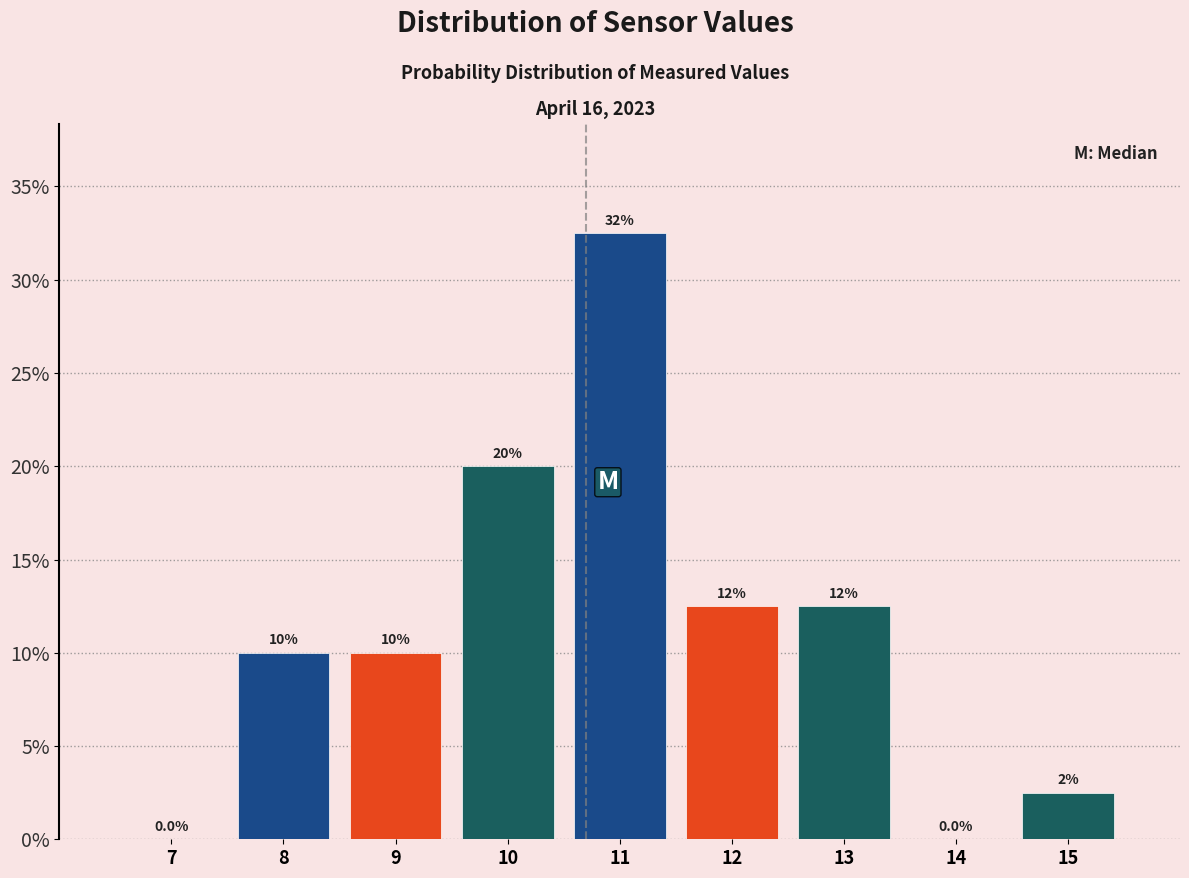

Over which range of the x-axis is the bar tallest?

10.5 to 11.5